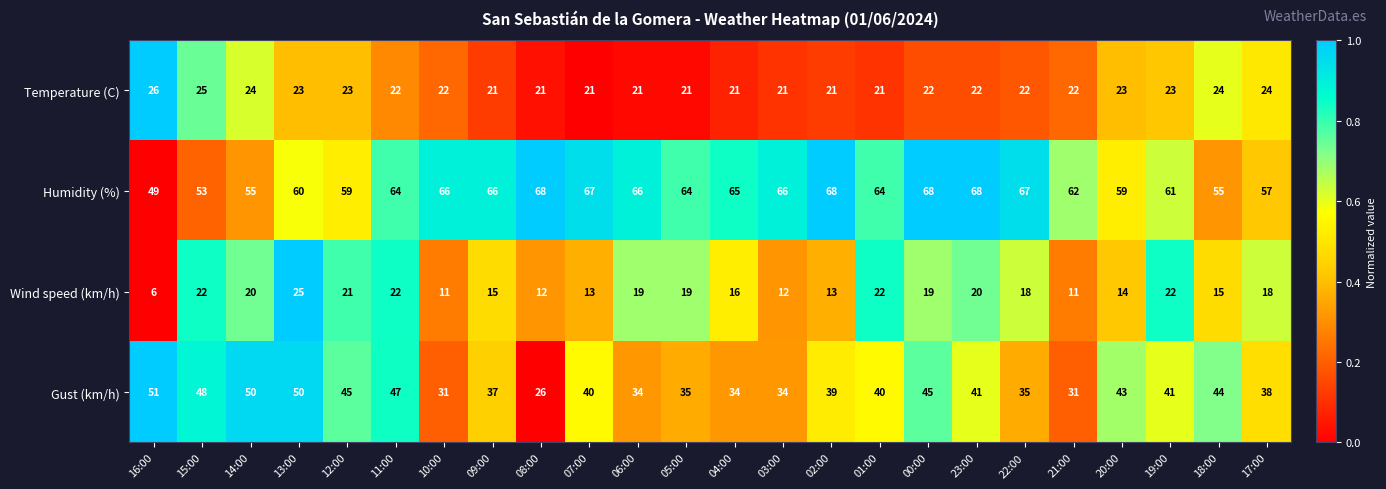

What is the difference between the Gust (km/h) values at 22:00 and 12:00?

10